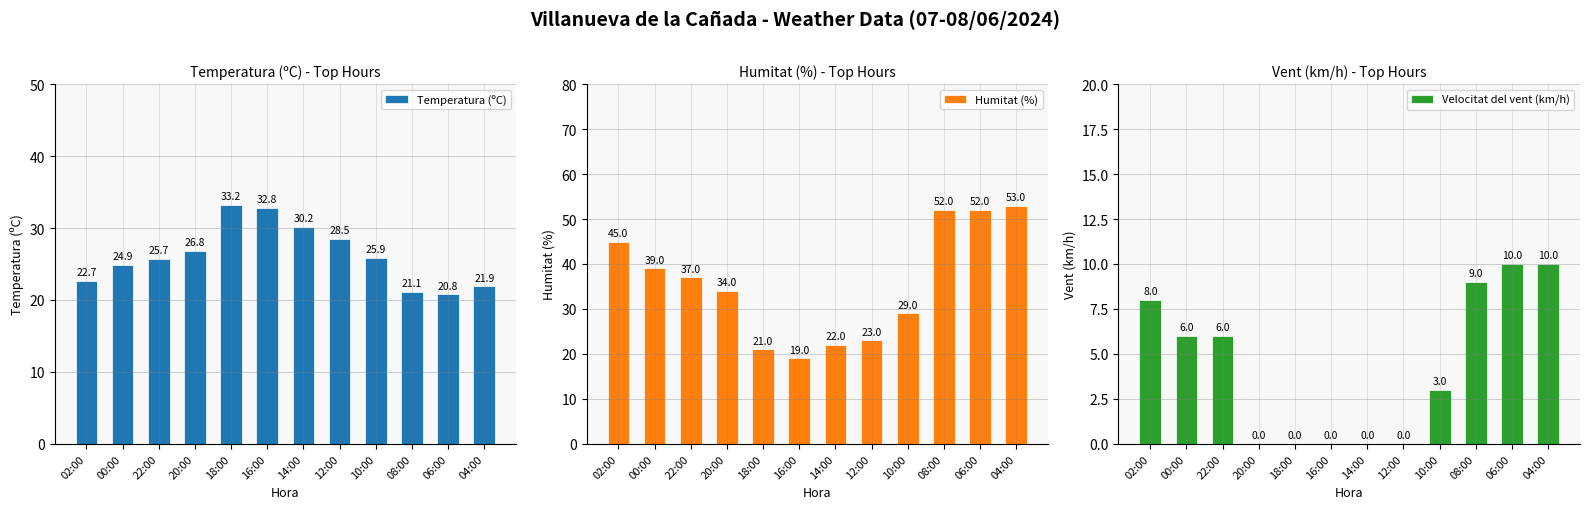

The Velocitat del vent (km/h) series shows 6.2 at 14:00. True or false?

False